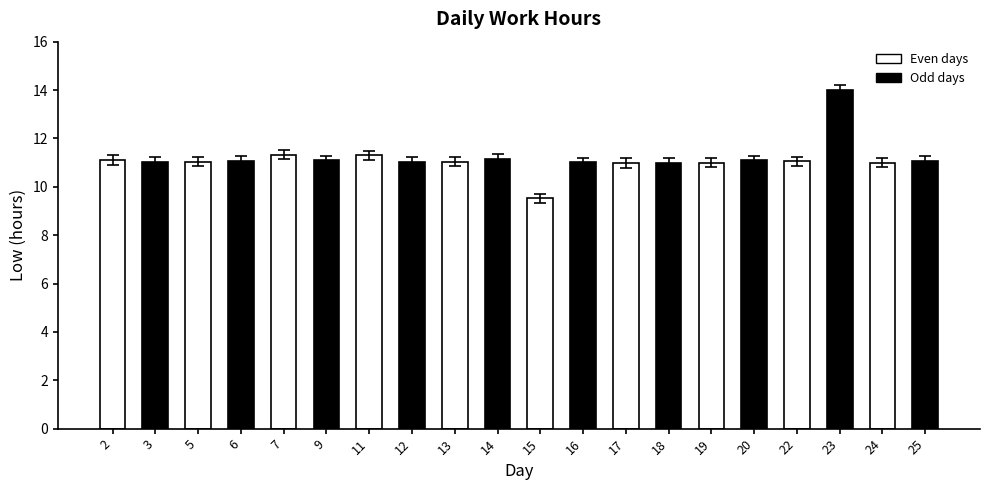

How many series are shown in this chart?

1